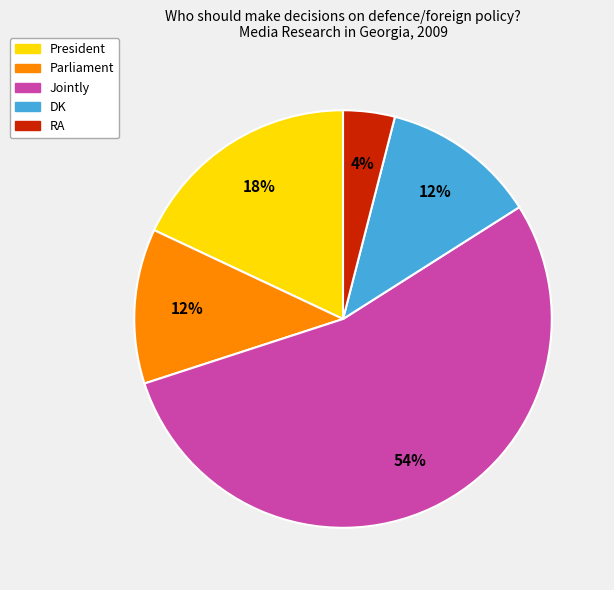

To the nearest percent, what percentage of the pie is Parliament?

12%